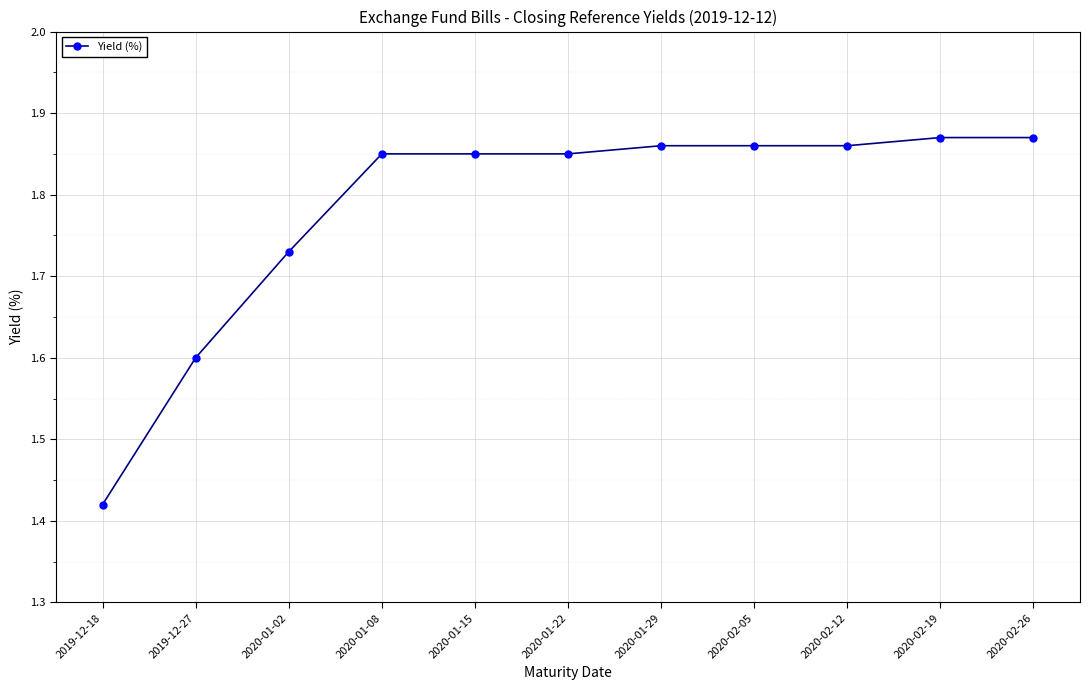

What position from the left is 2020-01-29?

7